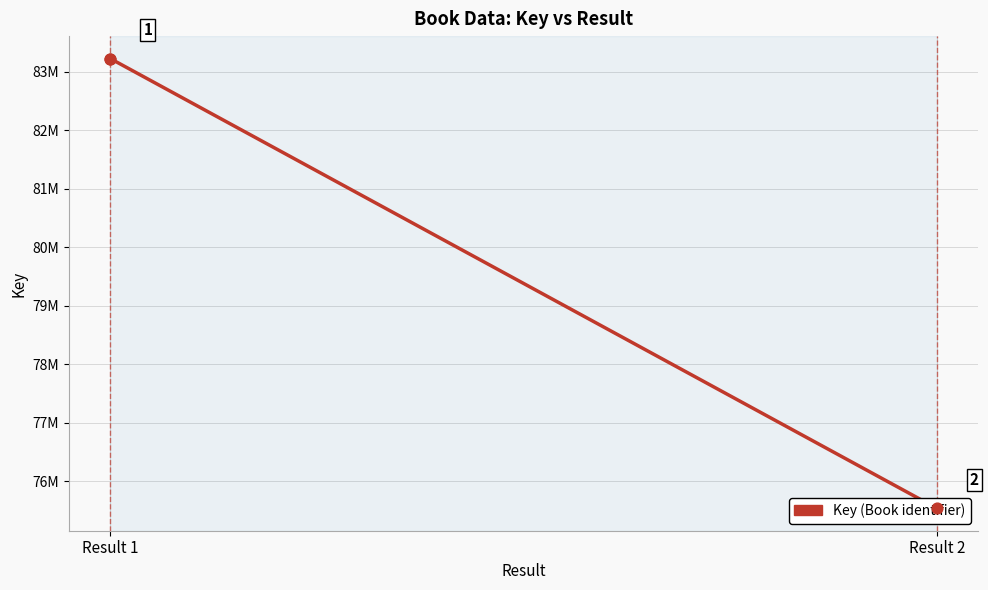

What is the change in value from Result 1 to Result 2?

-7681116